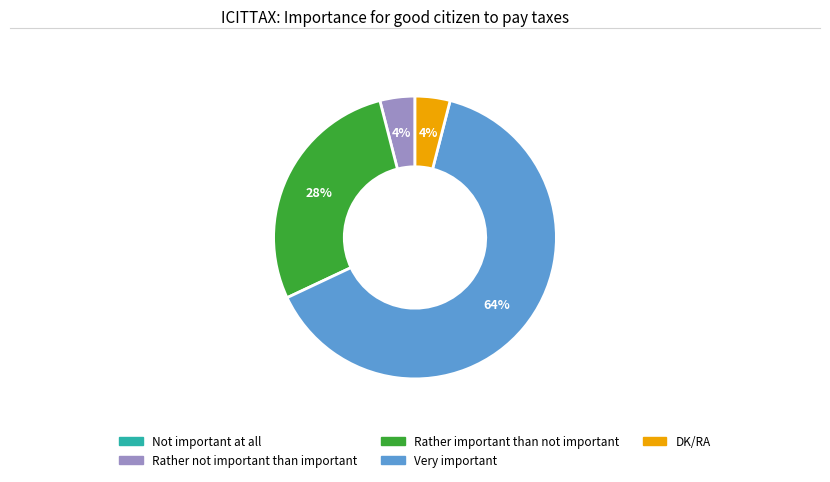

Approximately how many times larger is the value at Rather not important than important compared to DK/RA?

1.0